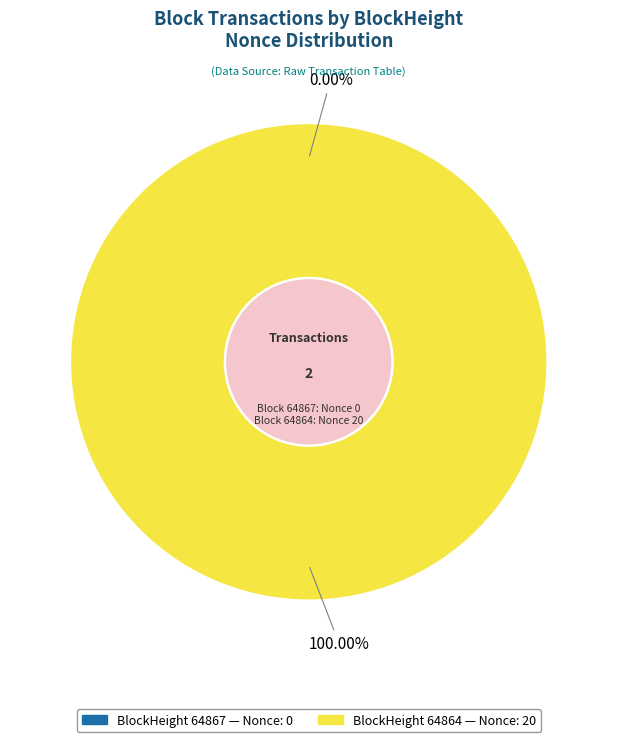

How many segments does this pie chart have?

2